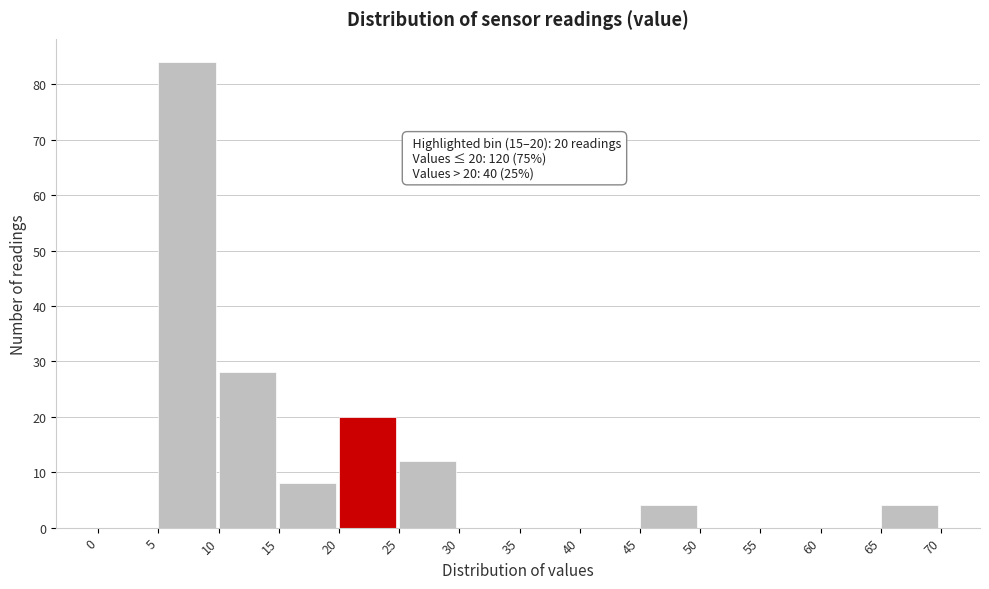

Which range on the x-axis has the tallest bar?

5 to 10